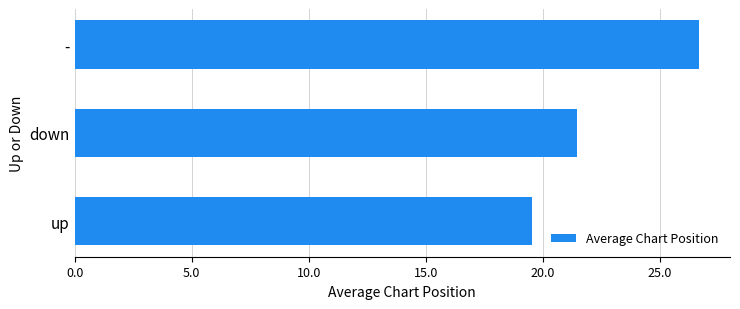

What is the smallest value displayed?

19.5